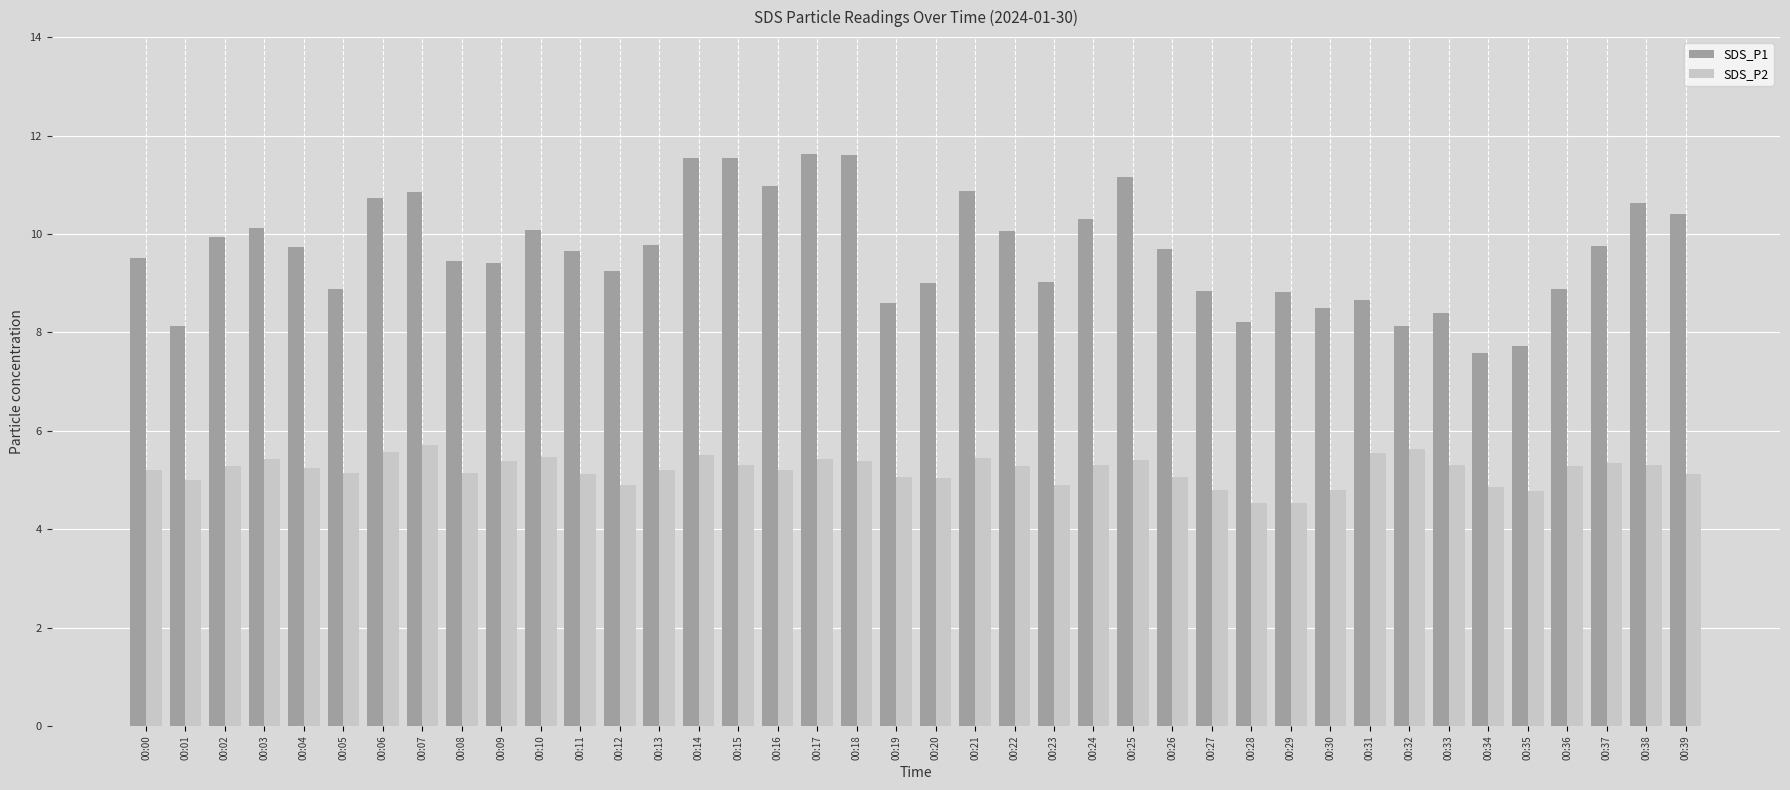

Rank the series by their average value, from highest to lowest.

SDS_P1, SDS_P2